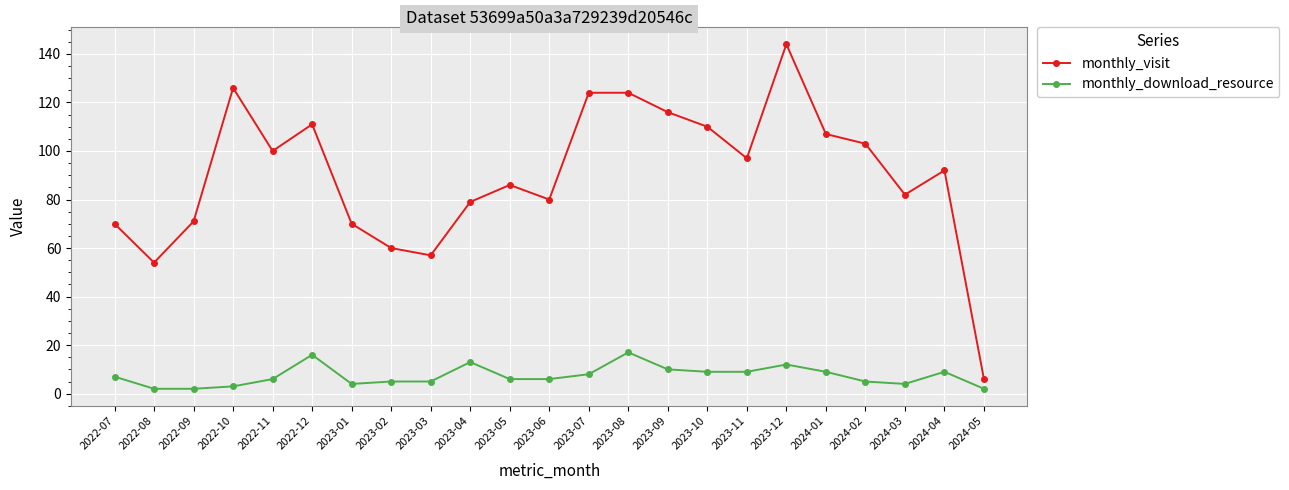

Reading right to left, extract all data points from this chart.

monthly_visit: 2024-05=6	2024-04=92	2024-03=82	2024-02=103	2024-01=107	2023-12=144	2023-11=97	2023-10=110	2023-09=116	2023-08=124	2023-07=124	2023-06=80	2023-05=86	2023-04=79	2023-03=57	2023-02=60	2023-01=70	2022-12=111	2022-11=100	2022-10=126	2022-09=71	2022-08=54	2022-07=70
monthly_download_resource: 2024-05=2	2024-04=9	2024-03=4	2024-02=5	2024-01=9	2023-12=12	2023-11=9	2023-10=9	2023-09=10	2023-08=17	2023-07=8	2023-06=6	2023-05=6	2023-04=13	2023-03=5	2023-02=5	2023-01=4	2022-12=16	2022-11=6	2022-10=3	2022-09=2	2022-08=2	2022-07=7